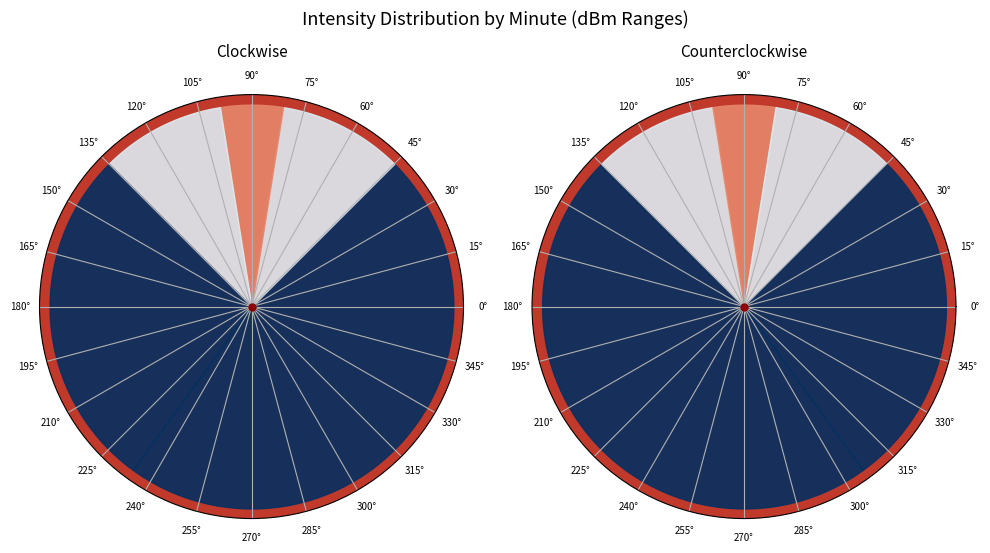

How many slices are in this pie chart?

6